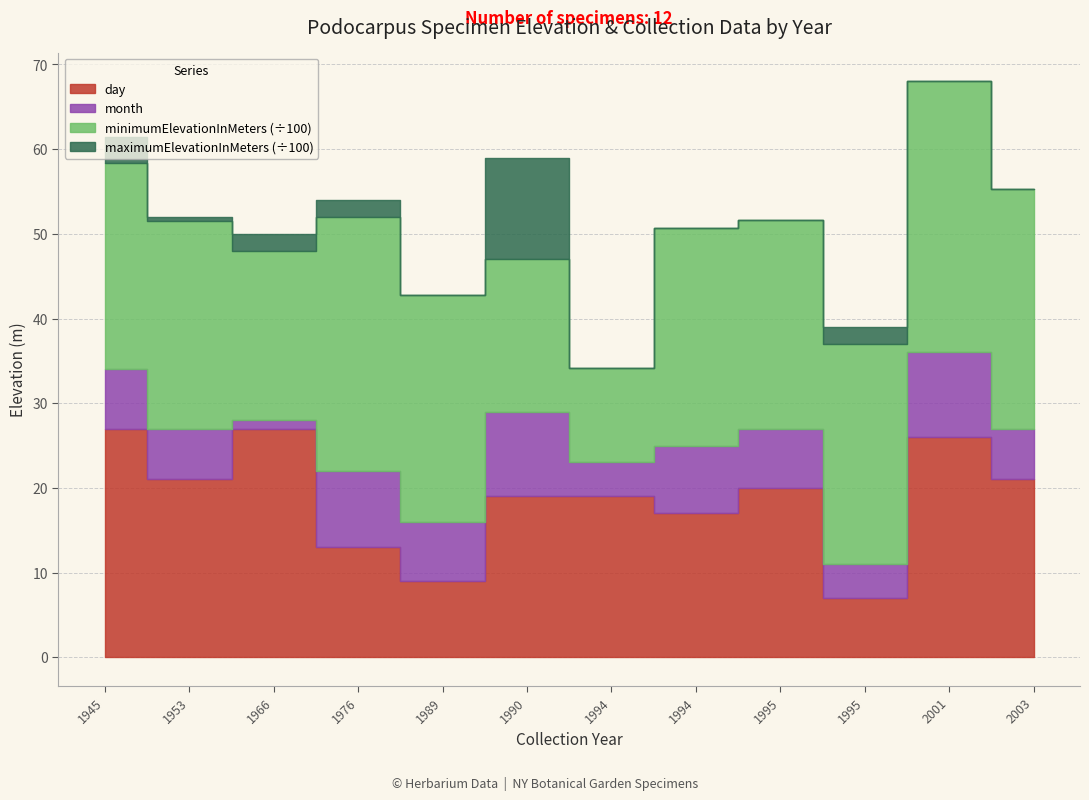

How many interior local peaks does the month series have?

4